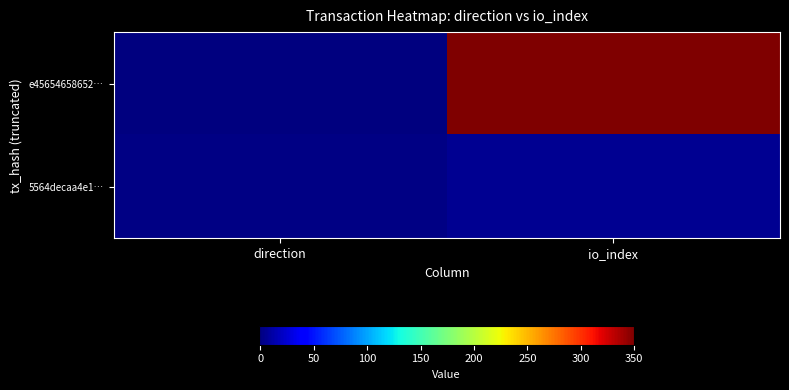

What is the greatest value displayed?

350